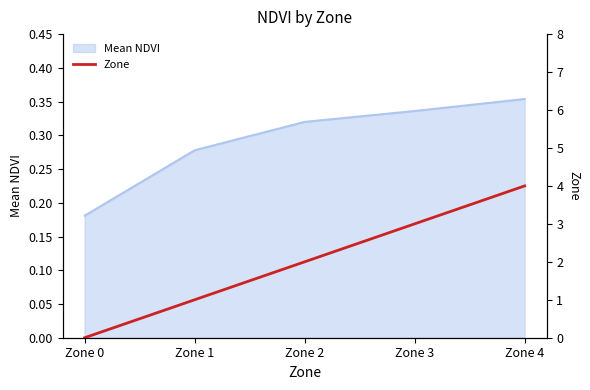

Which has a higher value, Zone 2 or Zone 0?

Zone 2